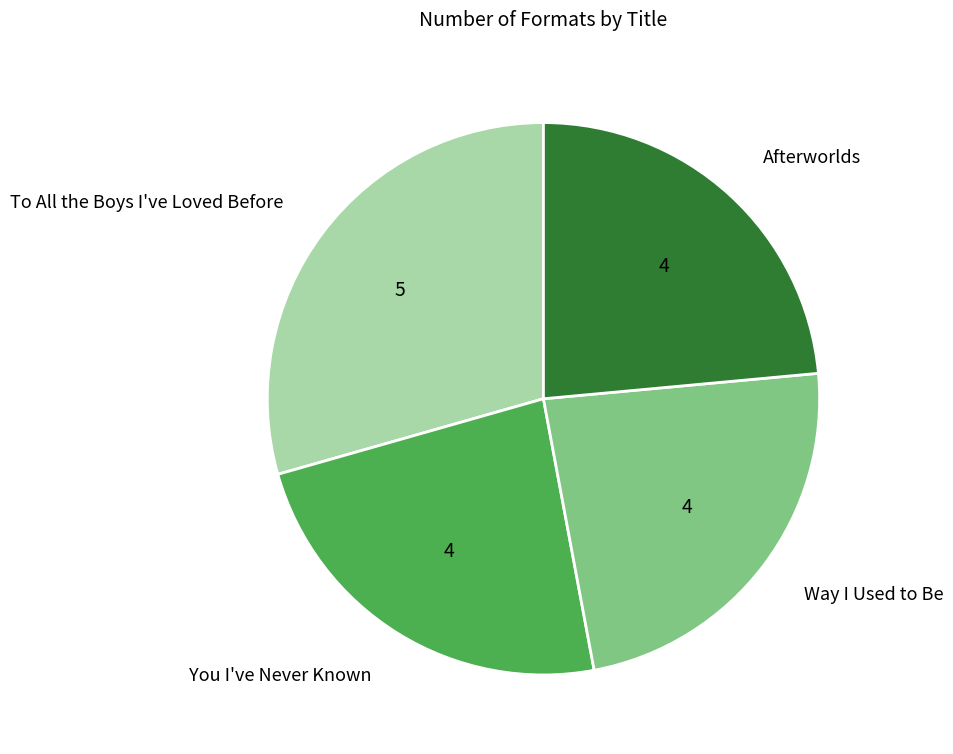

Which slice is the largest?

To All the Boys I've Loved Before